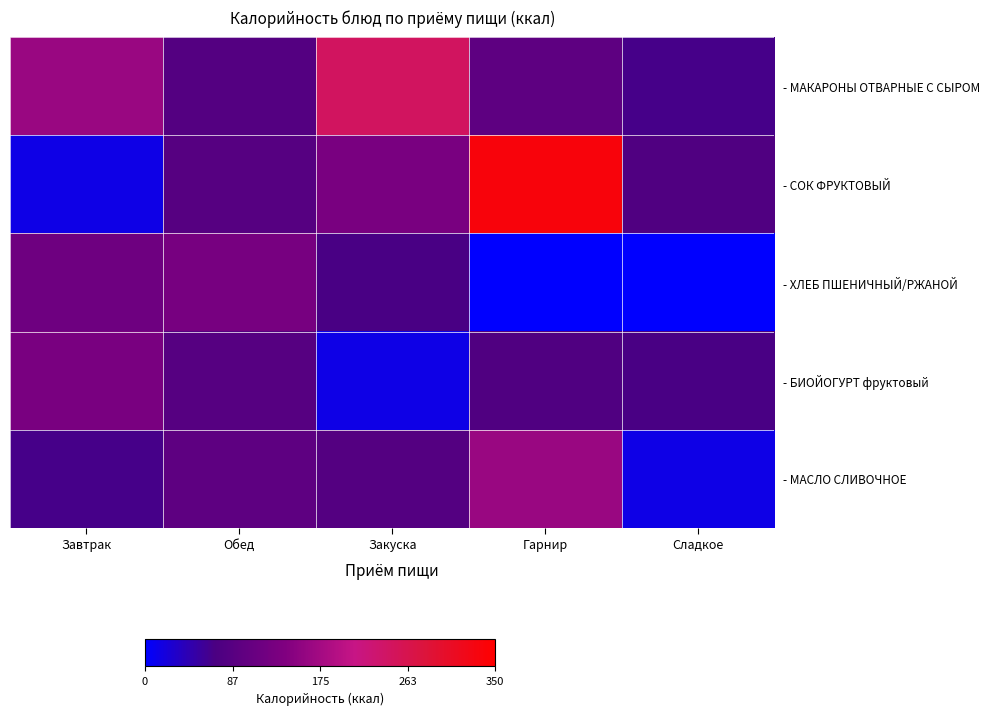

Reading right to left, extract all data points from this chart.

- МАКАРОНЫ ОТВАРНЫЕ С СЫРОМ: Сладкое=66.0	Гарнир=96.2	Закуска=246.0	Обед=83.0	Завтрак=165.4
- СОК ФРУКТОВЫЙ: Сладкое=77.4	Гарнир=336.0	Закуска=131.4	Обед=85.2	Завтрак=14.0
- ХЛЕБ ПШЕНИЧНЫЙ/РЖАНОЙ: Сладкое=0.0	Гарнир=0.0	Закуска=69.5	Обед=129.0	Завтрак=116.9
- БИОЙОГУРТ фруктовый: Сладкое=69.5	Гарнир=77.4	Закуска=14.0	Обед=85.2	Завтрак=131.4
- МАСЛО СЛИВОЧНОЕ: Сладкое=14.0	Гарнир=165.4	Закуска=83.0	Обед=96.2	Завтрак=66.0